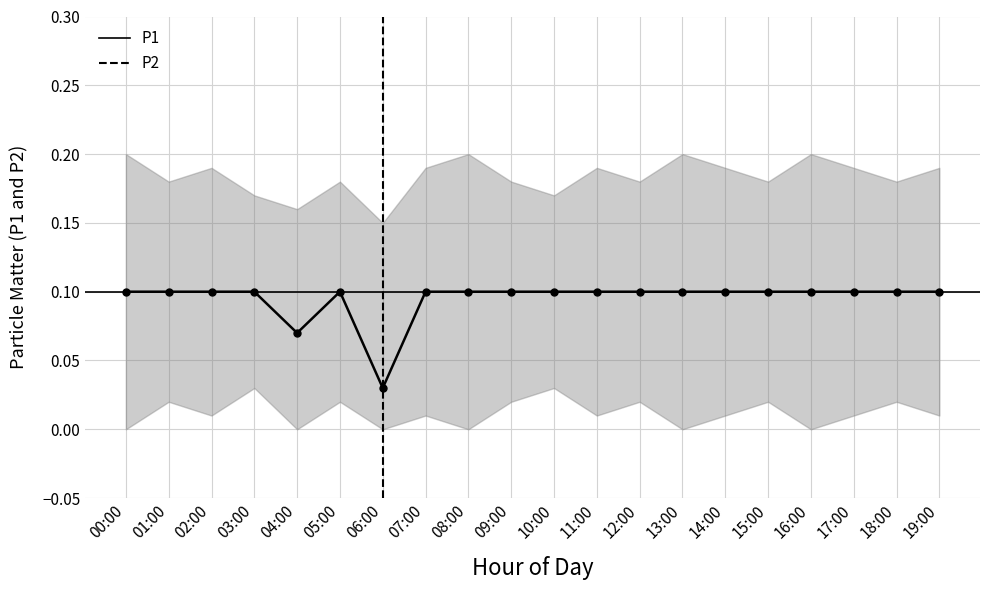

Reading left to right, transcribe all the data shown in this chart.

P1: 00:00=0.1	01:00=0.1	02:00=0.1	03:00=0.1	04:00=0.1	05:00=0.1	06:00=0.0	07:00=0.1	08:00=0.1	09:00=0.1	10:00=0.1	11:00=0.1	12:00=0.1	13:00=0.1	14:00=0.1	15:00=0.1	16:00=0.1	17:00=0.1	18:00=0.1	19:00=0.1
P2: 00:00=0.1	01:00=0.1	02:00=0.1	03:00=0.1	04:00=0.1	05:00=0.1	06:00=0.0	07:00=0.1	08:00=0.1	09:00=0.1	10:00=0.1	11:00=0.1	12:00=0.1	13:00=0.1	14:00=0.1	15:00=0.1	16:00=0.1	17:00=0.1	18:00=0.1	19:00=0.1